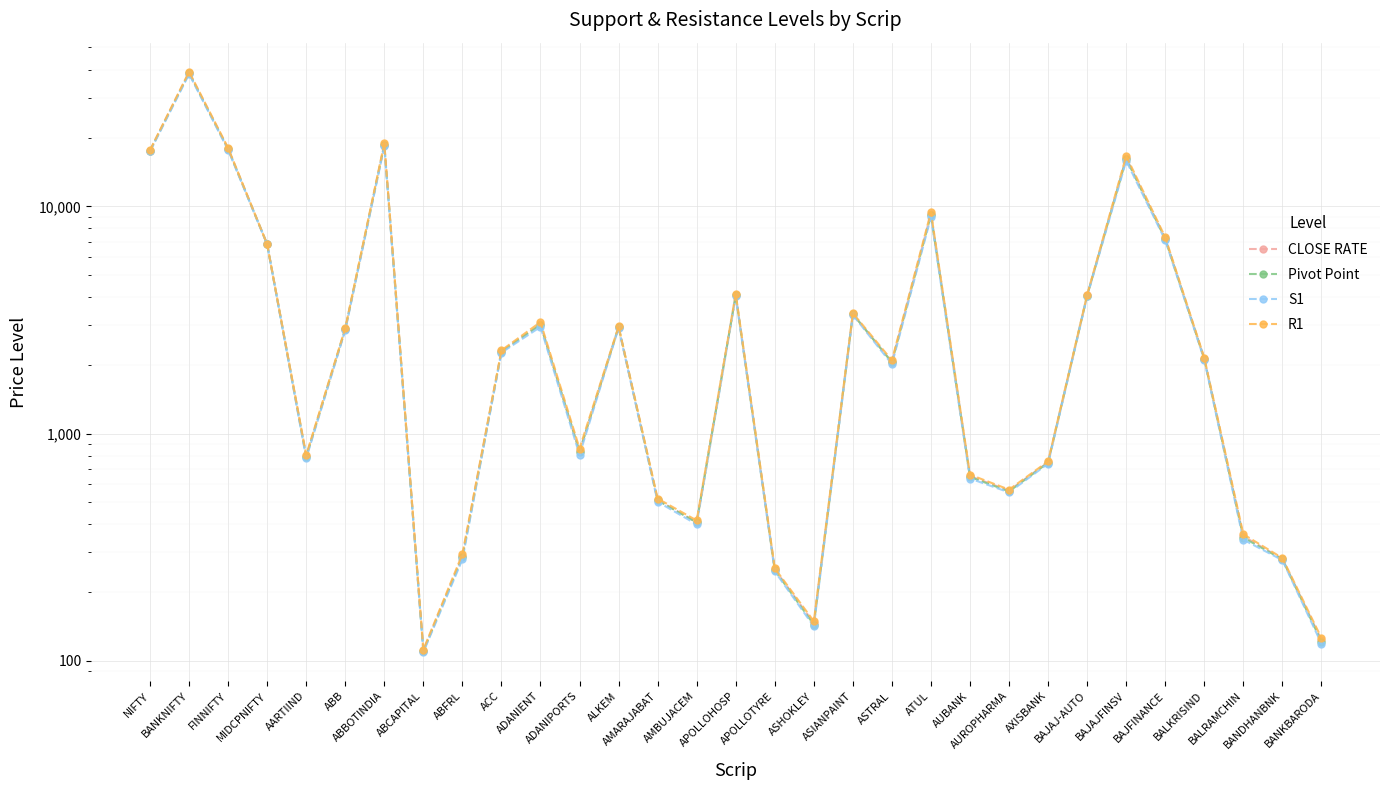

What is the sum of all S1 values?

162844.9